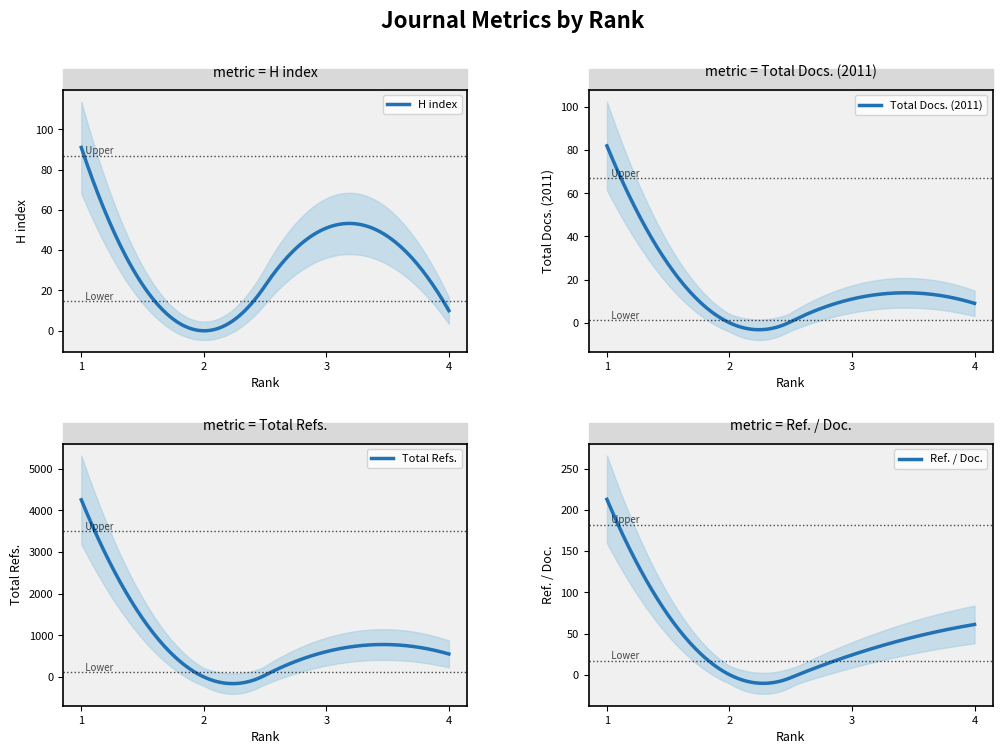

Where does the Total Refs. series first go above 608?

1